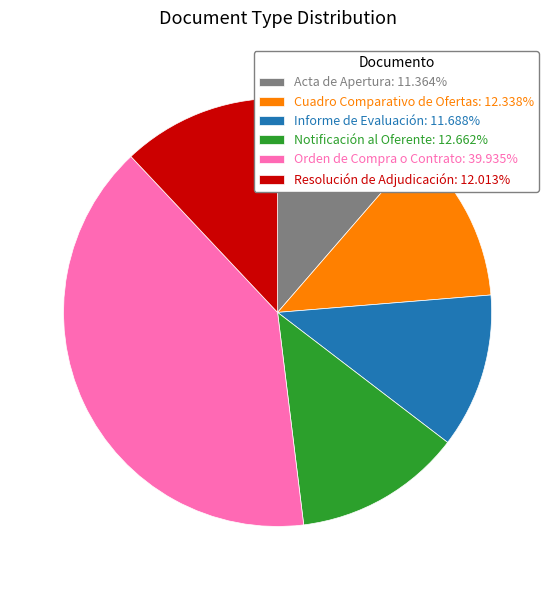

Does Orden de Compra o Contrato account for over 50% of the chart?

No